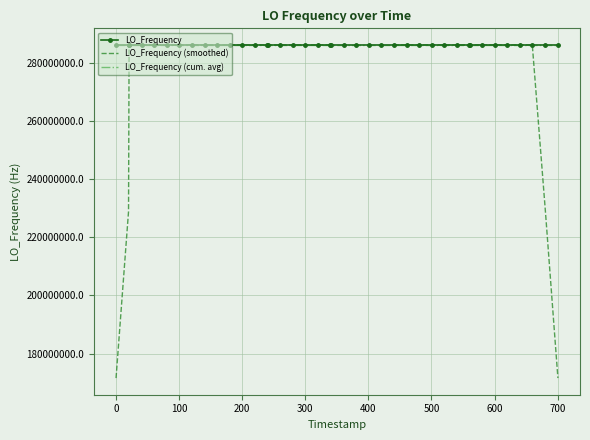

How many data points does each series have?

40